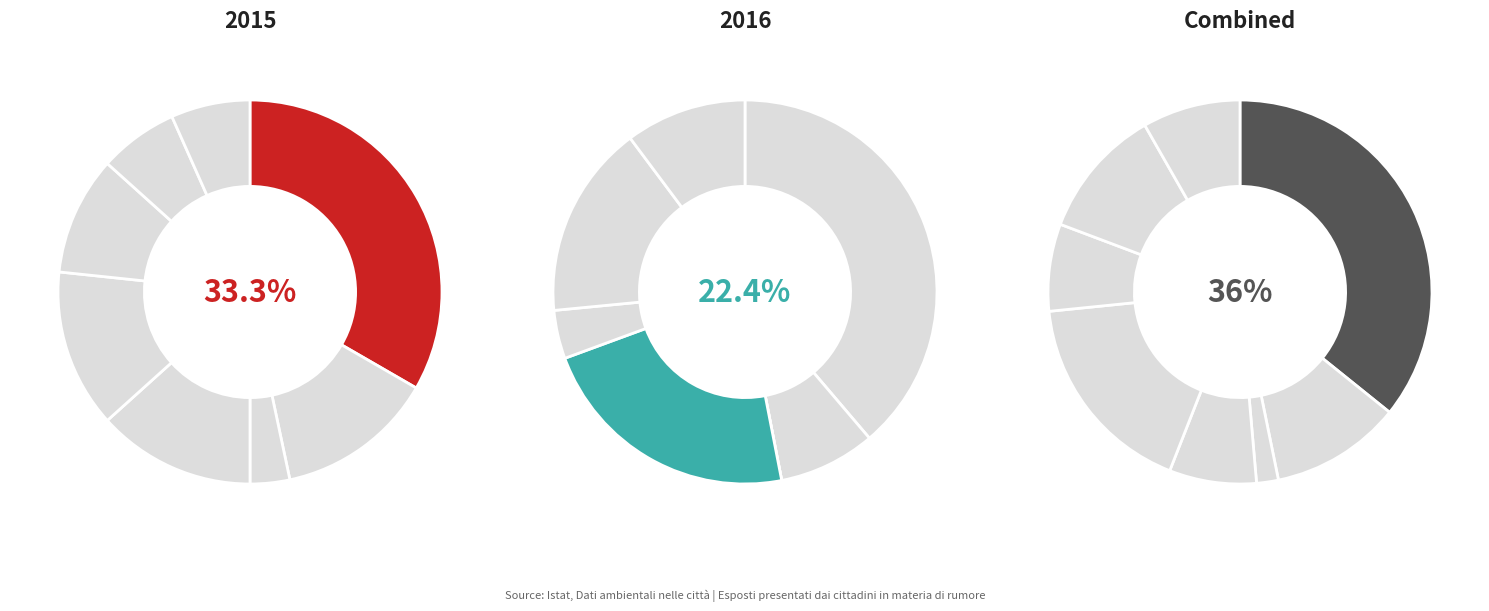

Which category has the biggest portion of the pie?

Foggia